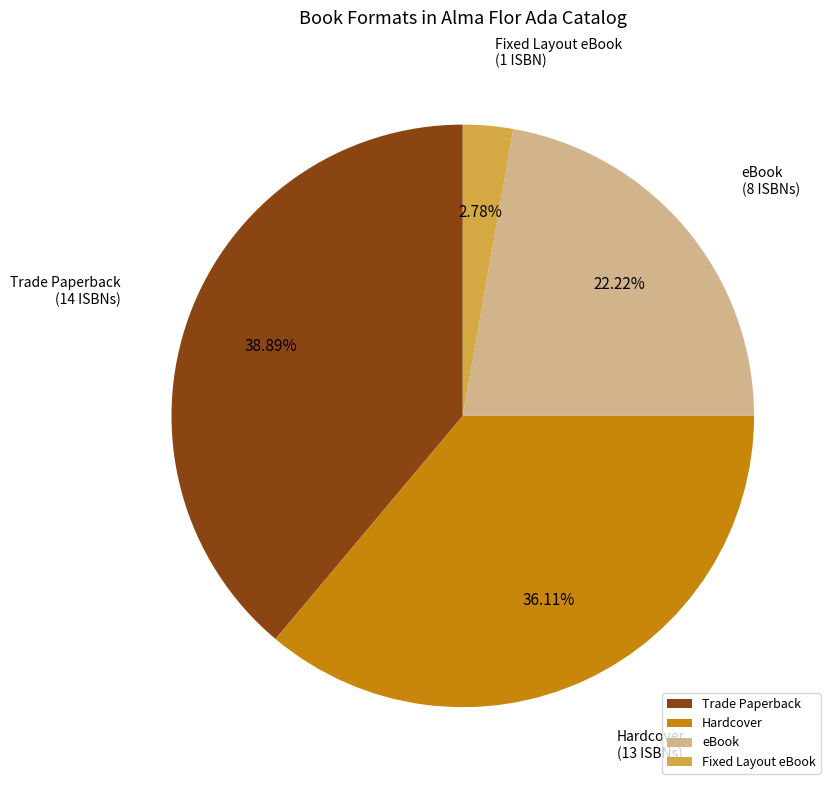

Is there a majority slice in this chart?

No